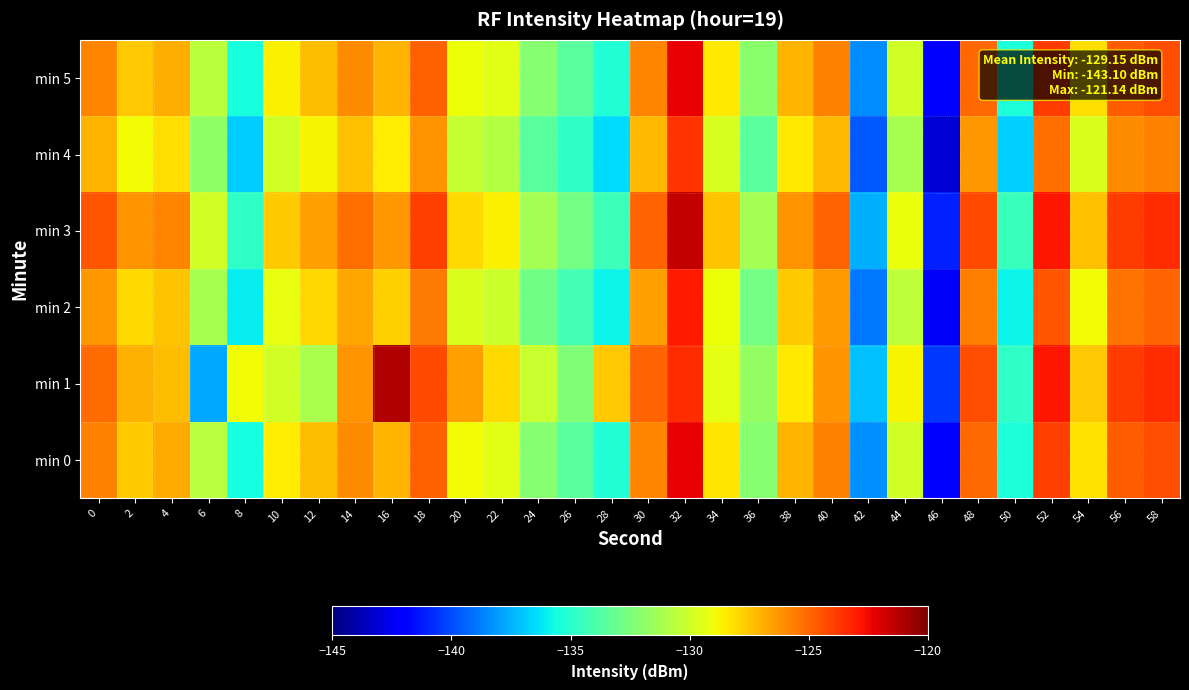

What is the spread (max minus min) of values at 4?

2.4